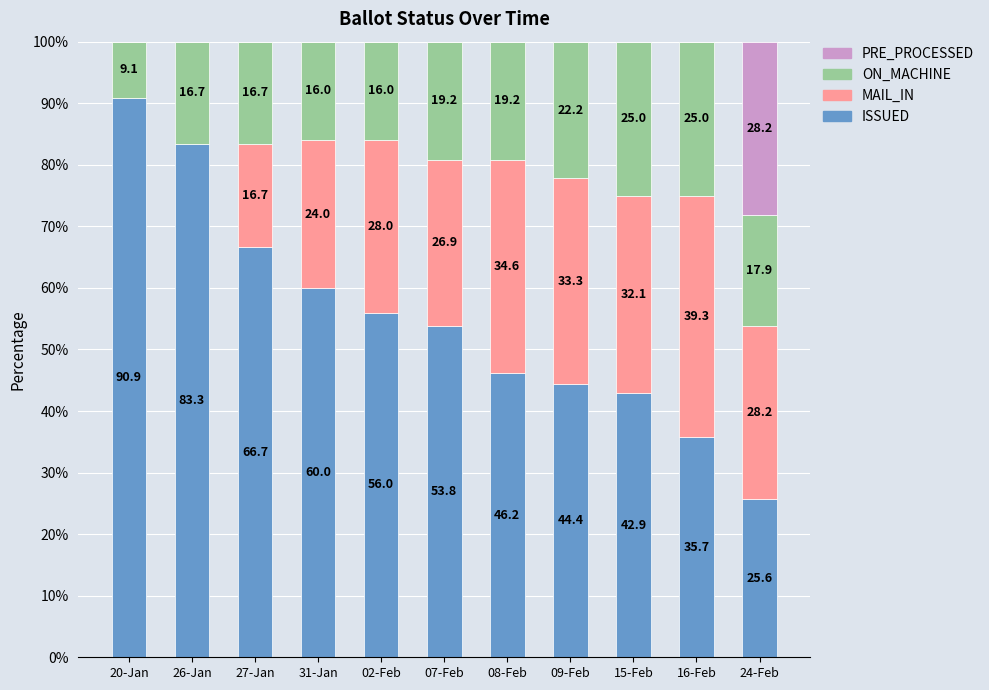

At which label does ISSUED reach its peak?

20-Jan